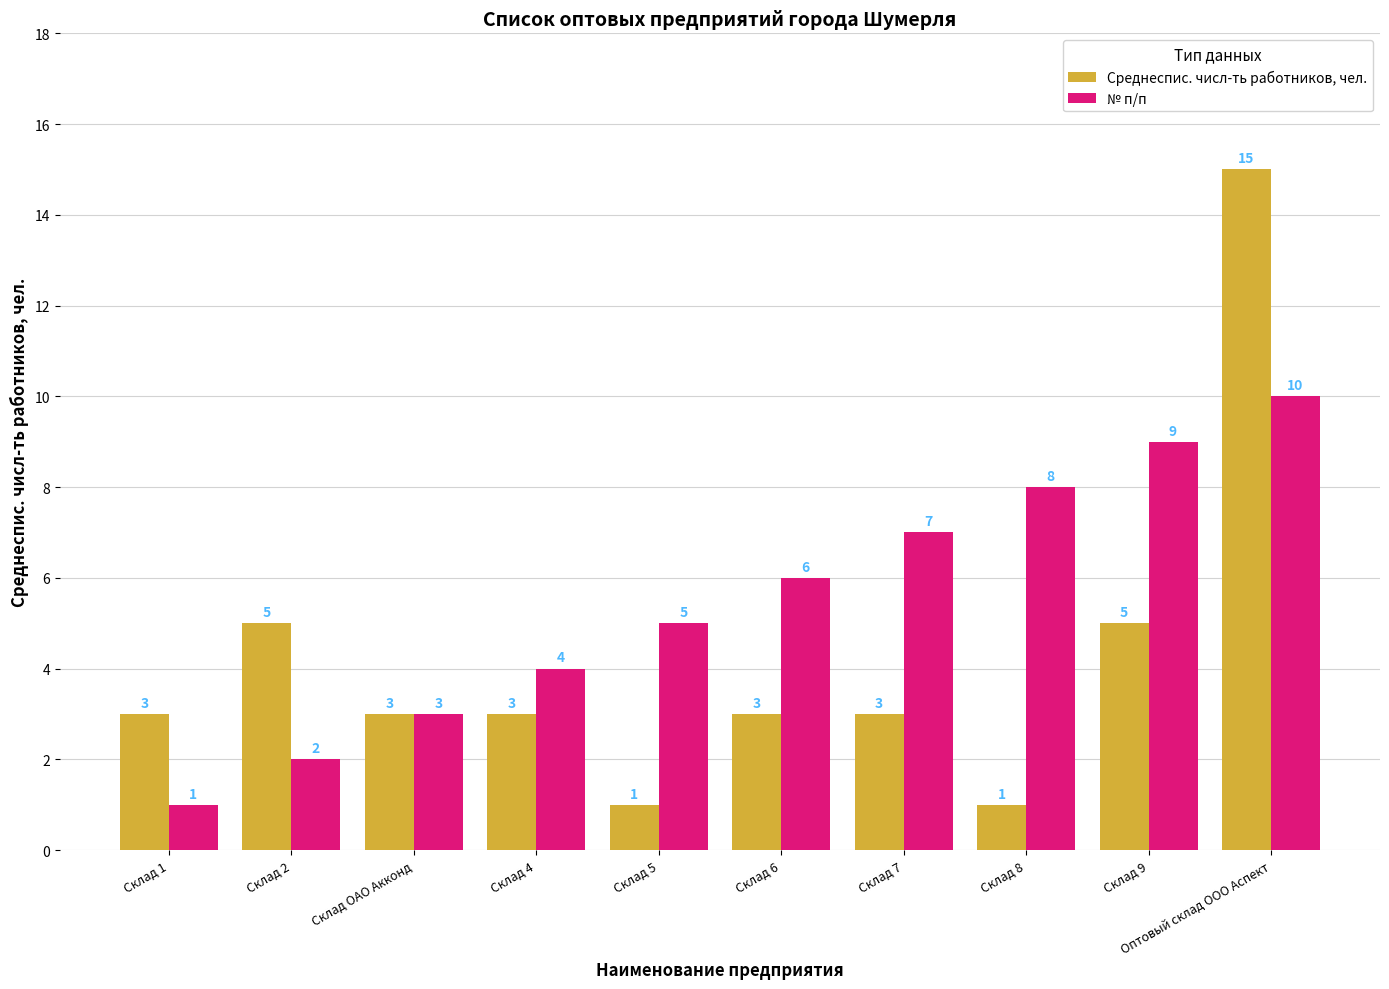

Reading left to right, list all the values displayed in this chart.

Среднеспис. числ-ть работников, чел.: 3	5	3	3	1	3	3	1	5	15
№ п/п: 1	2	3	4	5	6	7	8	9	10